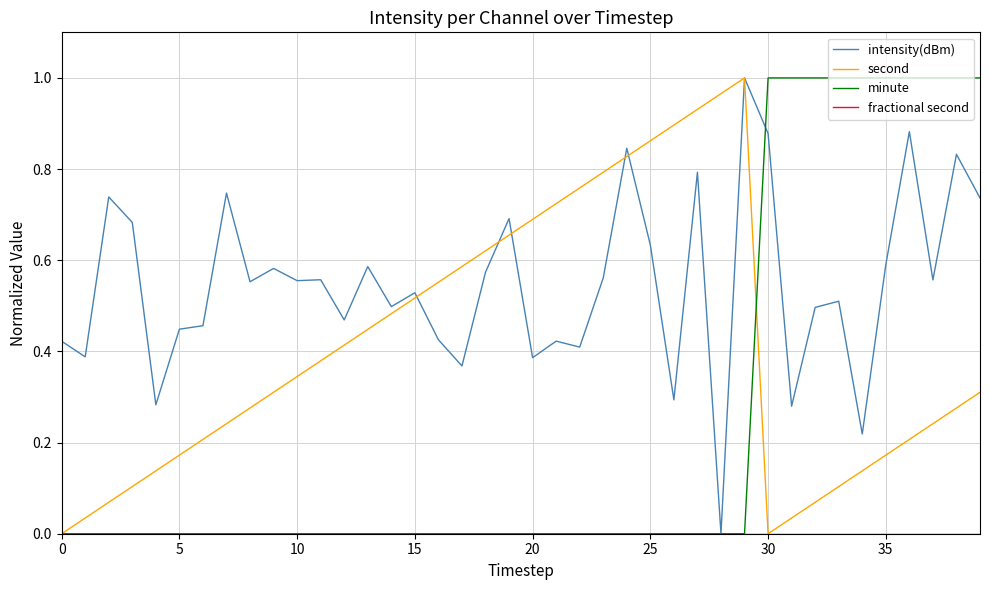

Which series has the largest total across all categories?

intensity(dBm)